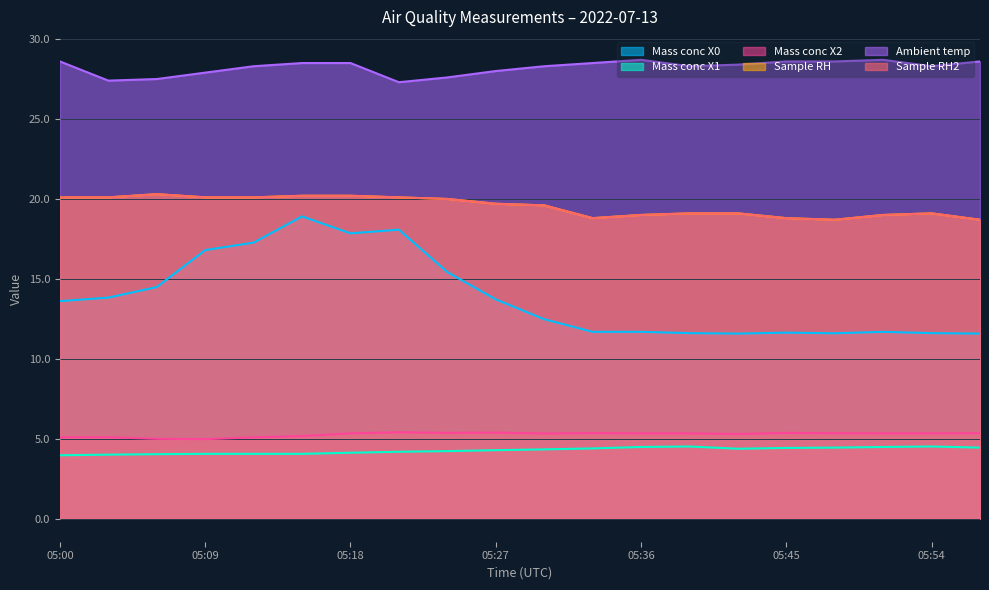

What is the difference between the second highest and second lowest values in the Mass conc X2 series?

0.4